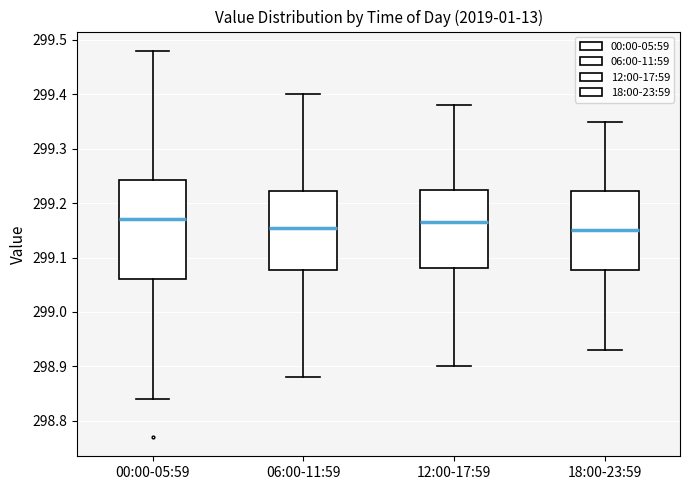

Reading left to right, transcribe this box plot: for each box, give where its median line is, the range the box spans, and where its two whiskers end, as read against the y-axis. The values are not printed on the chart, so give them approximately, as read against the axis.

00:00-05:59: median 299.17, box 299.06 to 299.24, whiskers 298.84 to 299.48
06:00-11:59: median 299.16, box 299.08 to 299.22, whiskers 298.88 to 299.40
12:00-17:59: median 299.17, box 299.08 to 299.23, whiskers 298.90 to 299.38
18:00-23:59: median 299.15, box 299.08 to 299.22, whiskers 298.93 to 299.35